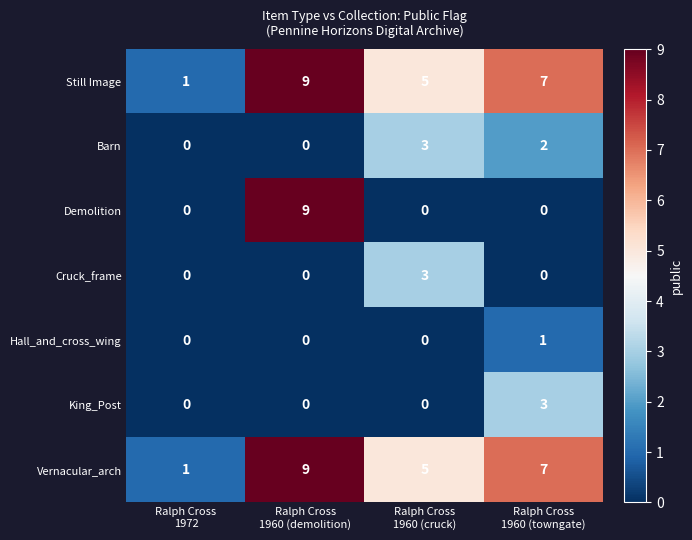

What is the difference between the maximum and minimum values in the Still Image series?

8